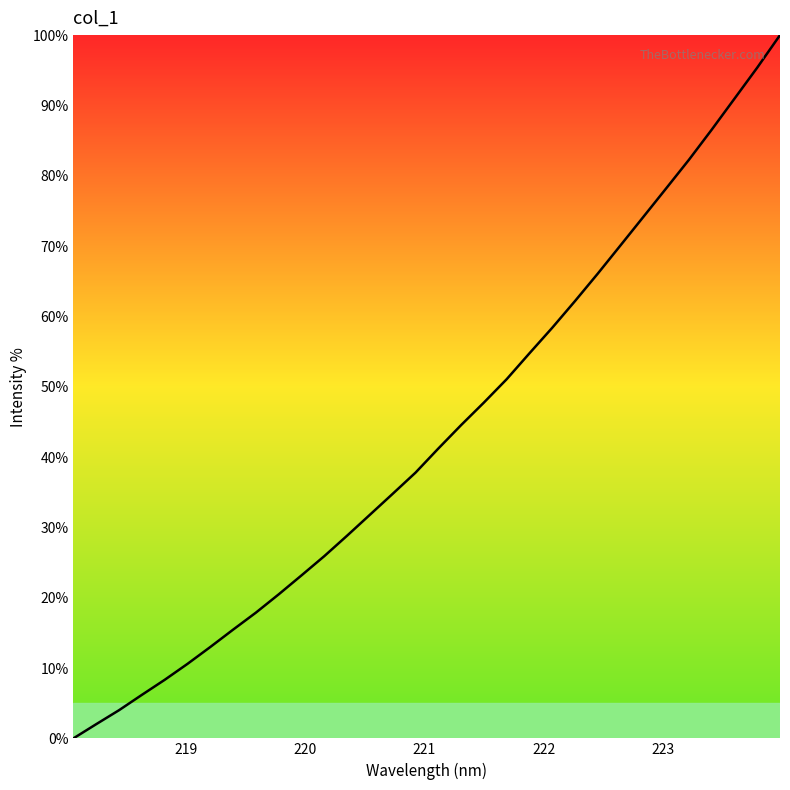

Does the chart have visible grid lines?

No